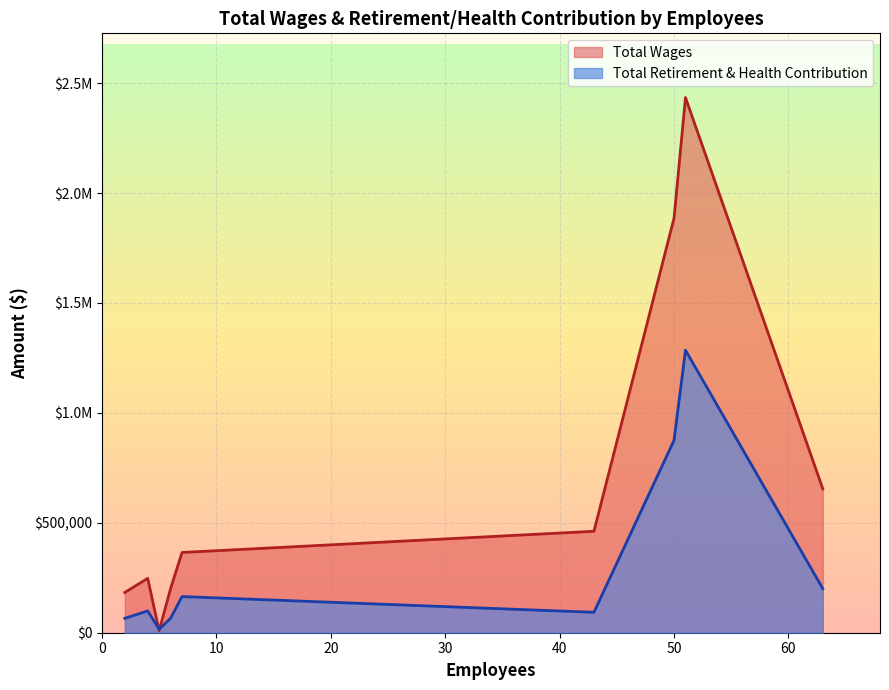

What are all the series names shown in the legend?

Total Wages, Total Retirement & Health Contribution